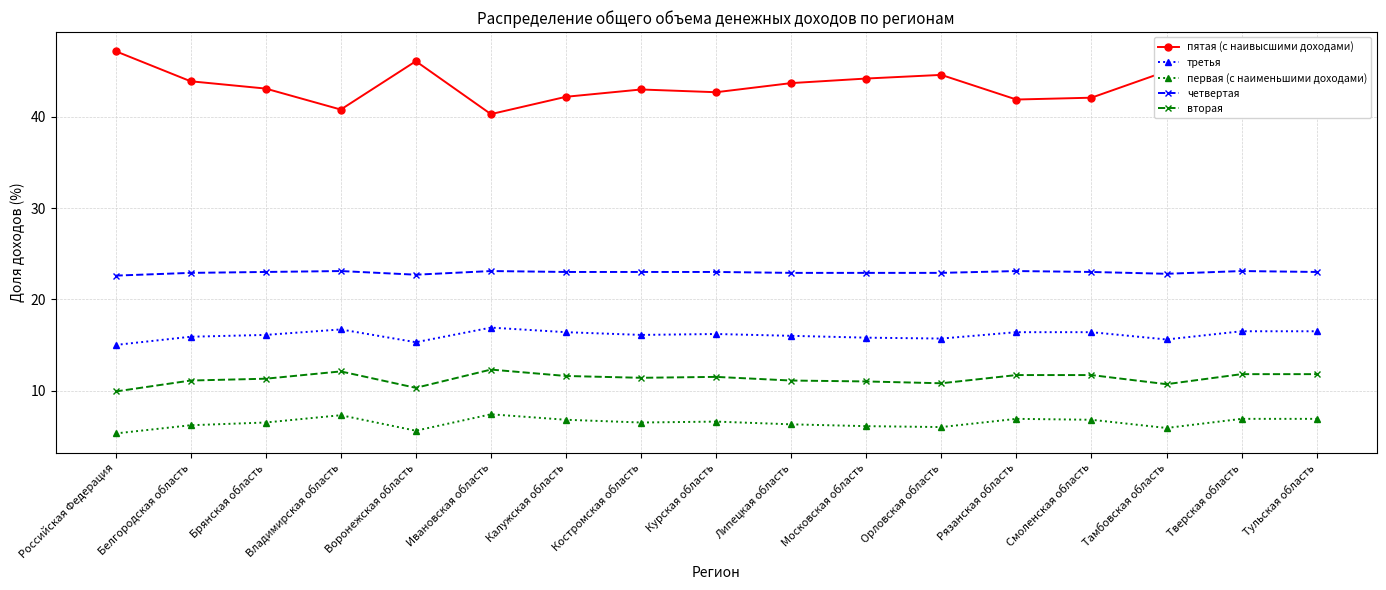

True or false: вторая has more than 0 points higher than both neighbors.

True